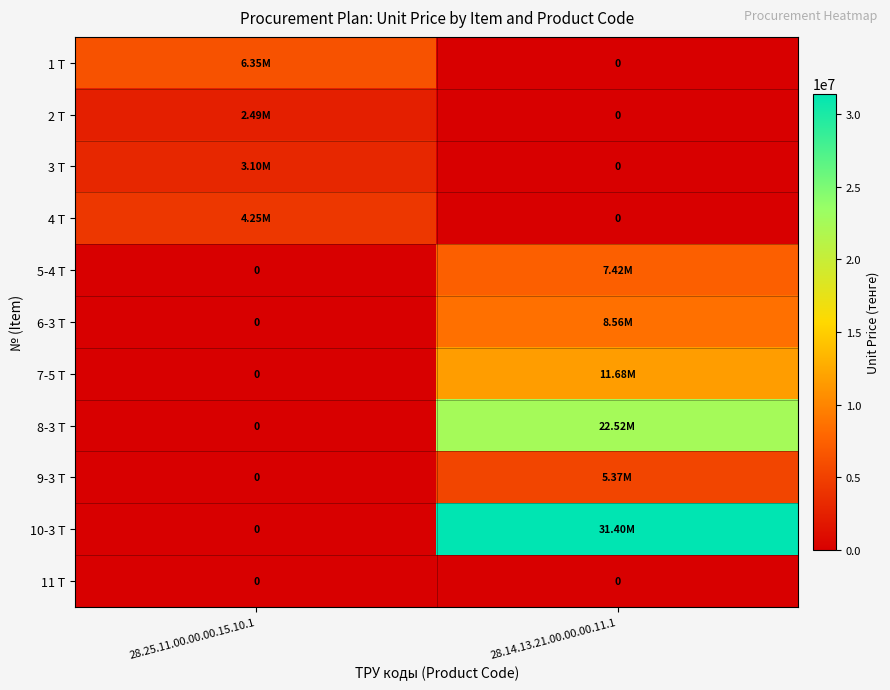

Between 28.25.11.00.00.00.15.10.1 and 28.14.13.21.00.00.00.11.1, which series saw the biggest shift?

10-3 Т